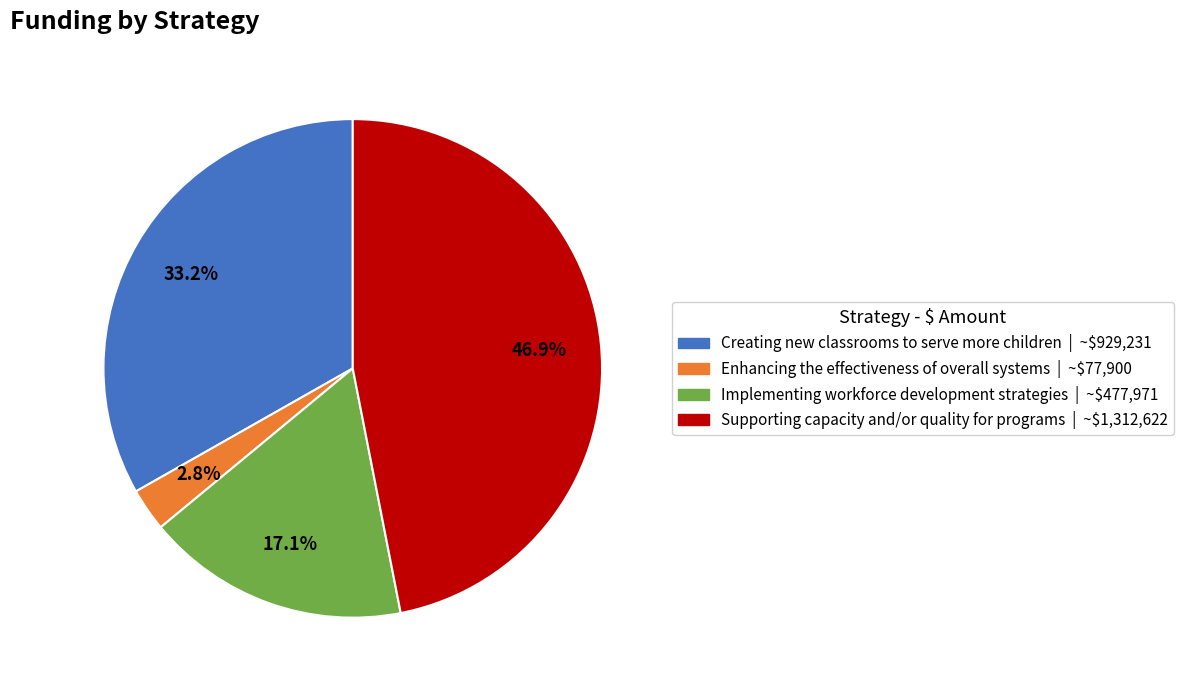

Which has a higher value, Implementing workforce development strategies or Enhancing the effectiveness of overall systems?

Implementing workforce development strategies